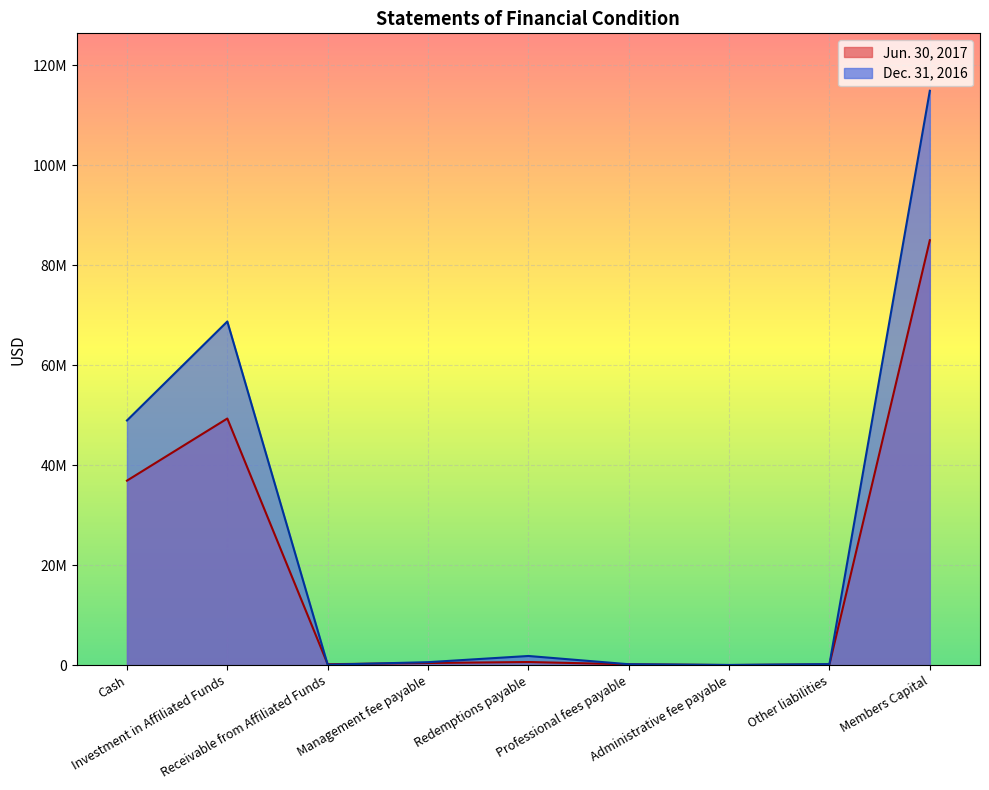

Is it true that Dec. 31, 2016 equals 10205 at Administrative fee payable?

False